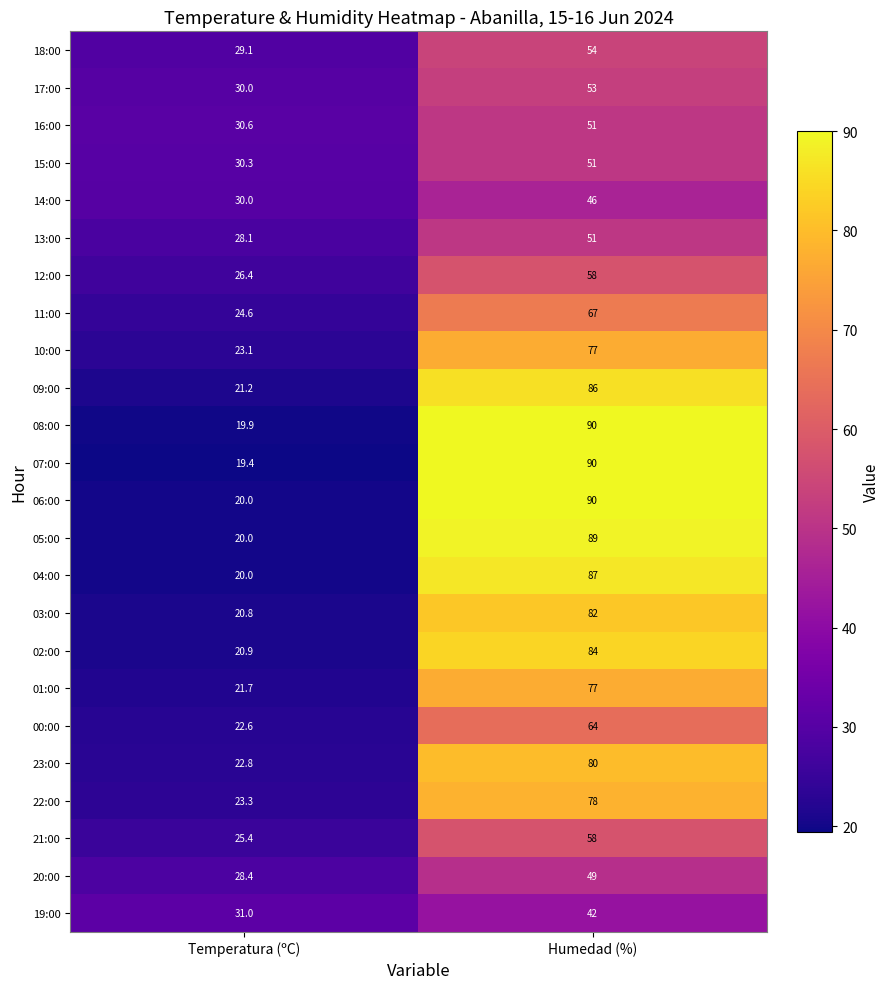

What is the difference between the maximum and minimum values in the 01:00 series?

55.3